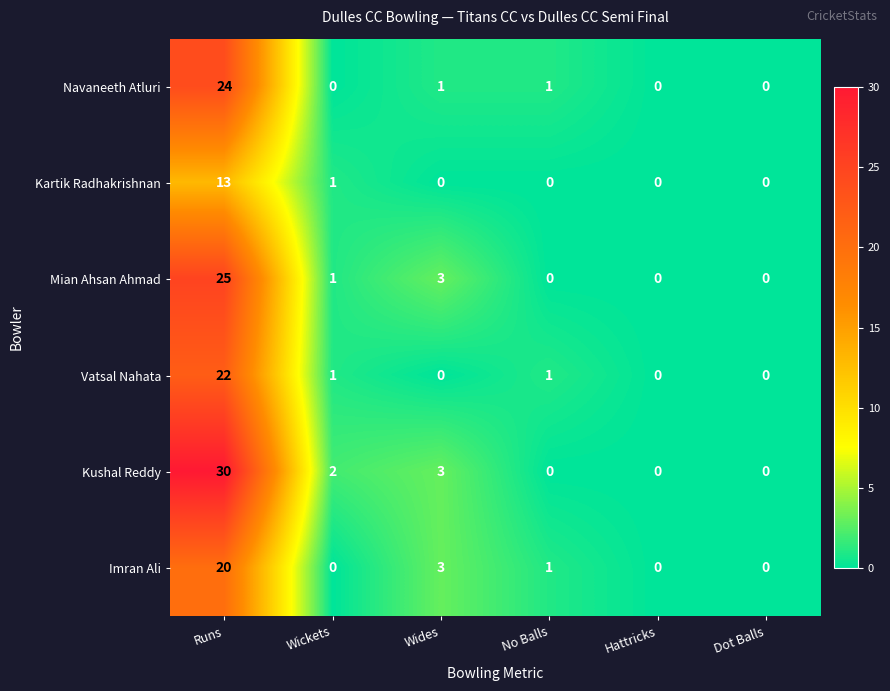

Which series has the largest range (max minus min)?

Kushal Reddy